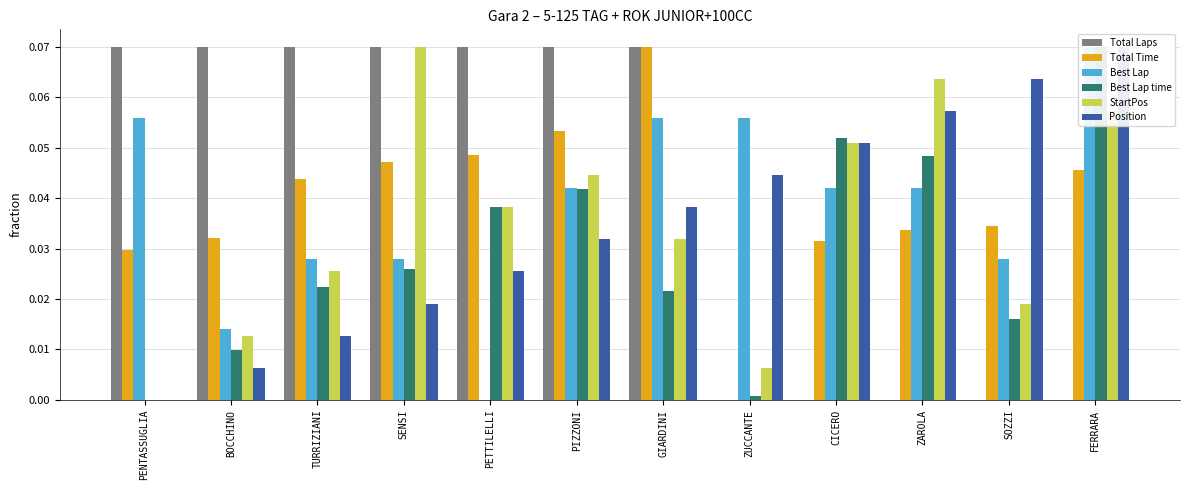

How many bars are there in each group?

6